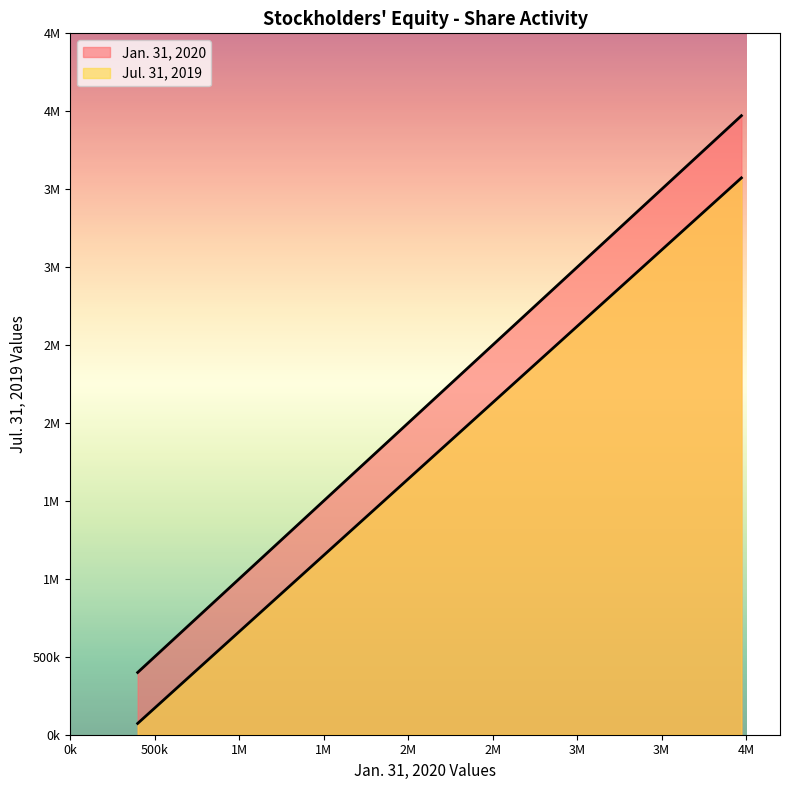

Rank the series by their maximum value, from highest to lowest.

Jan. 31, 2020, Jul. 31, 2019